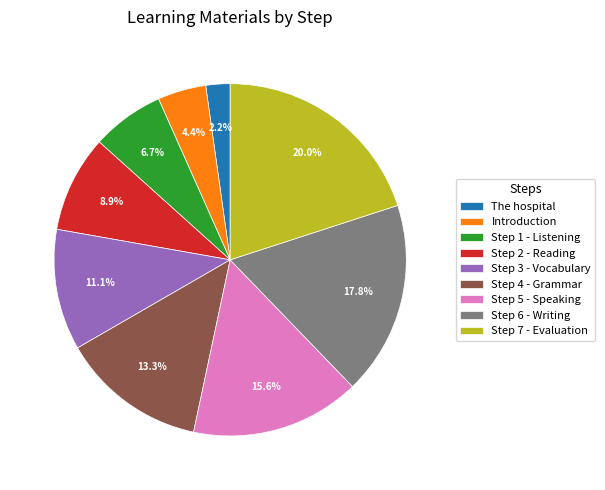

Which has a higher value, Introduction or The hospital?

Introduction